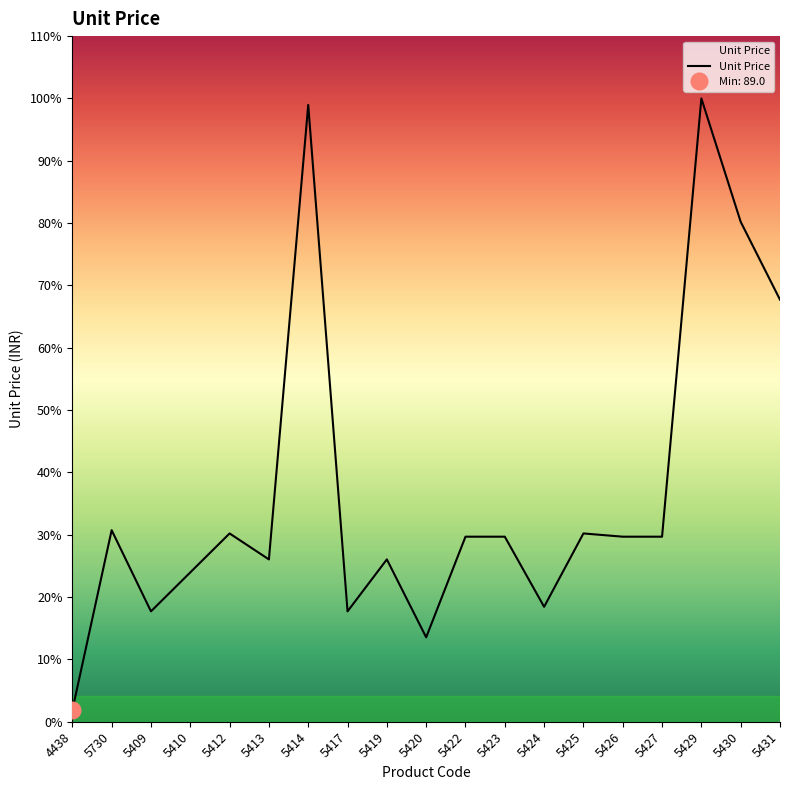

What is the minimum value shown in the chart?

89